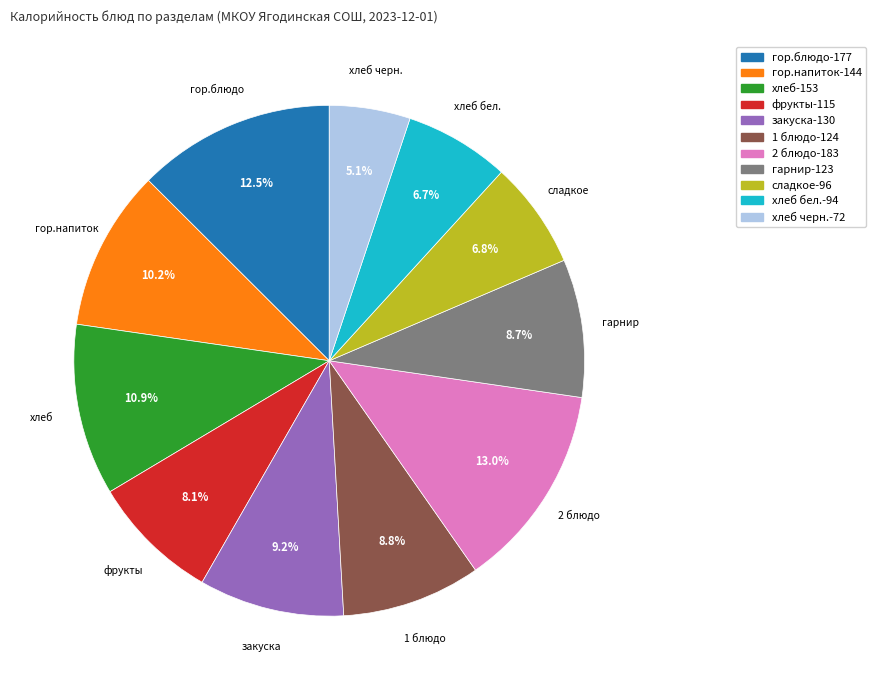

Is there any slice that represents more than half of the pie?

No